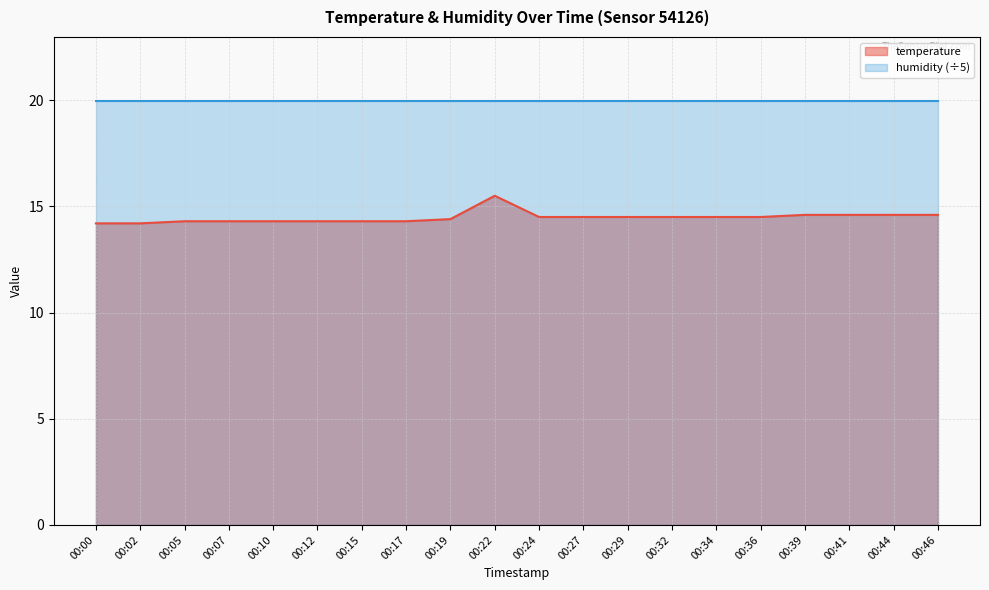

What is the difference between the maximum and minimum values?

1.3